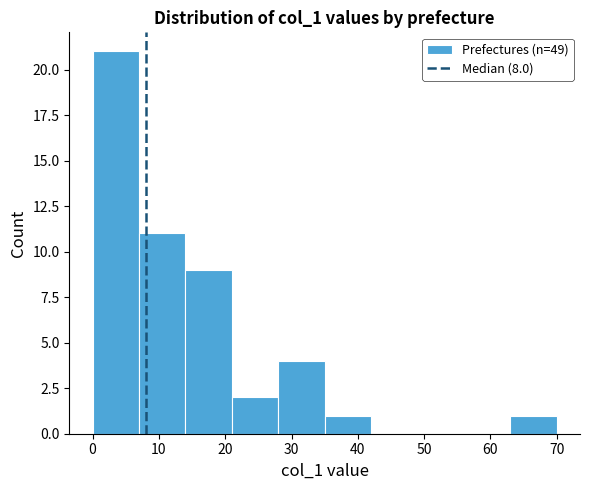

Over which range of the x-axis is the bar tallest?

0 to 7